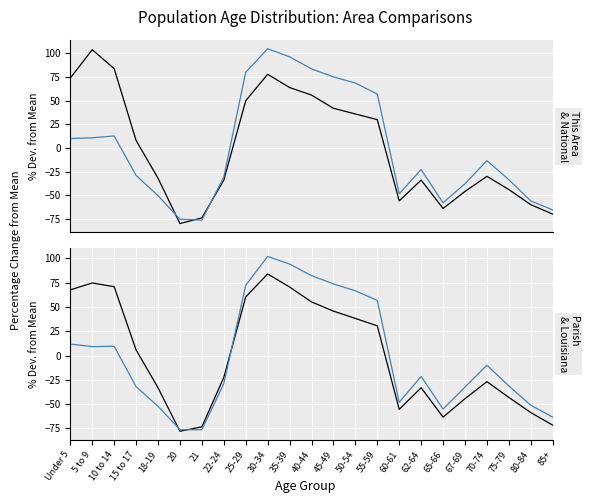

Which series changed the most between 75-79 and 85+?

Louisiana